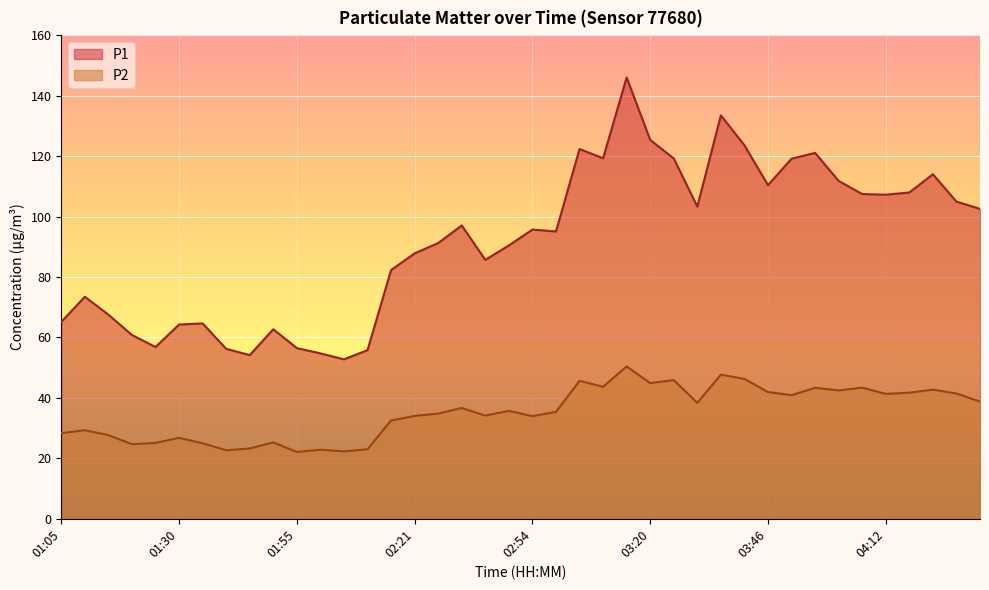

What is the value of the P2 point at the 35th from the left?

43.4